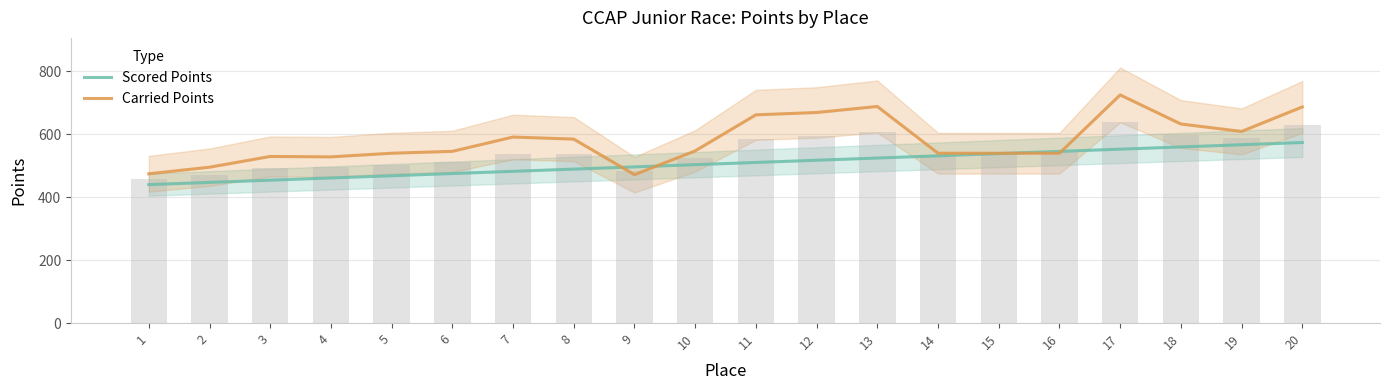

Rank the series by their average value, from highest to lowest.

Carried Points, Scored Points